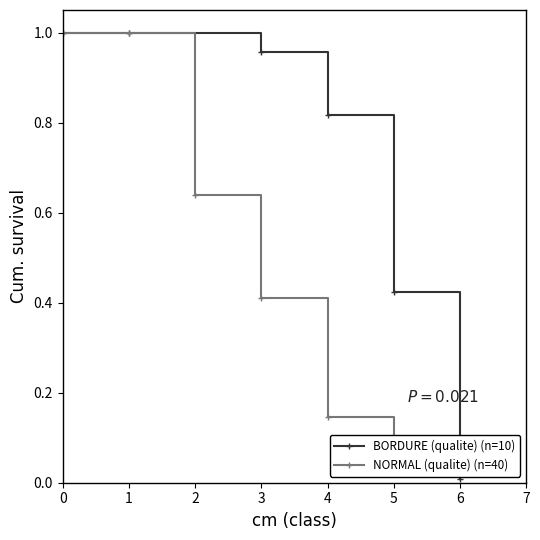

How many intersections are there between NORMAL (qualite) (n=40) and BORDURE (qualite) (n=10)?

1